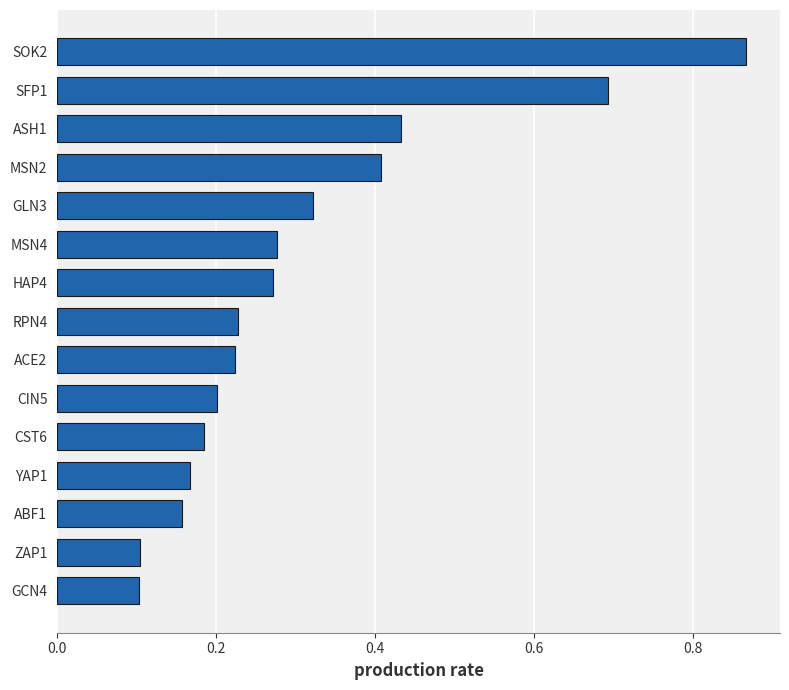

Is it true that the value at SOK2 is 0.3?

False